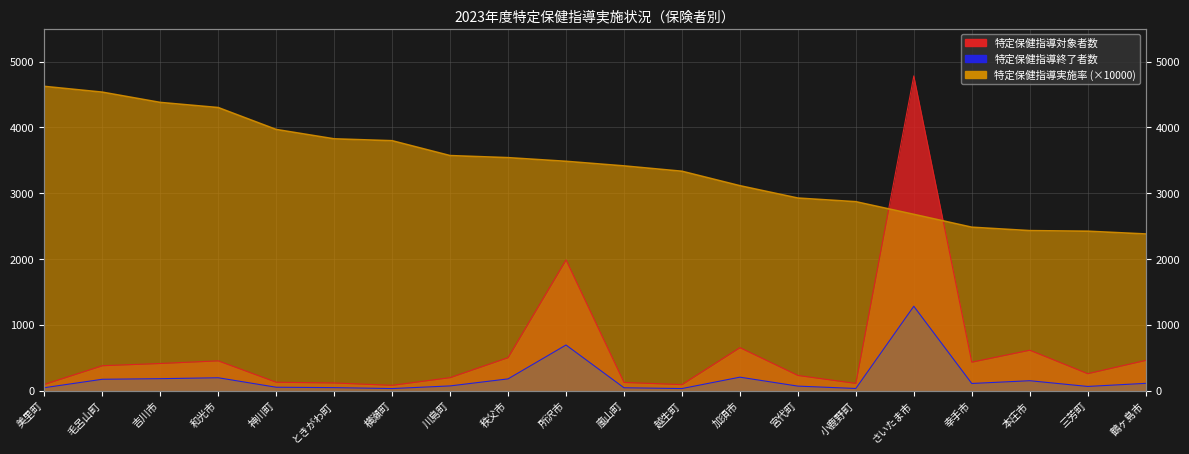

At which label does 特定保健指導実施率 reach its minimum?

鶴ヶ島市